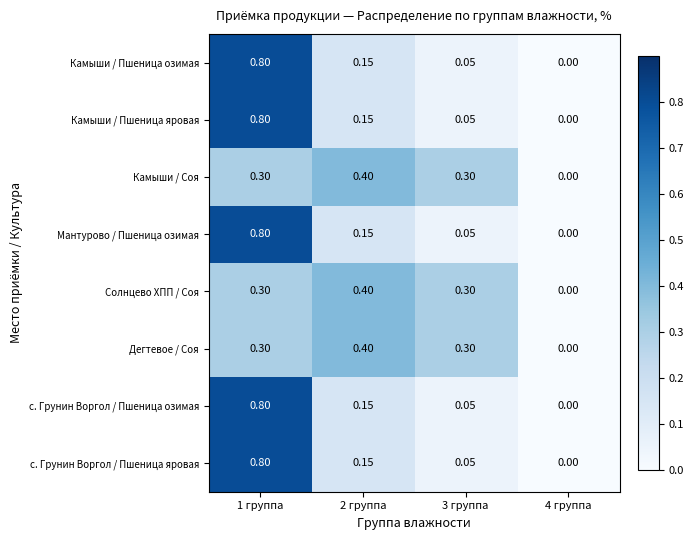

Is the value of Дегтевое / Соя at 3 группа greater than the value of с. Грунин Воргол / Пшеница яровая at 1 группа?

No